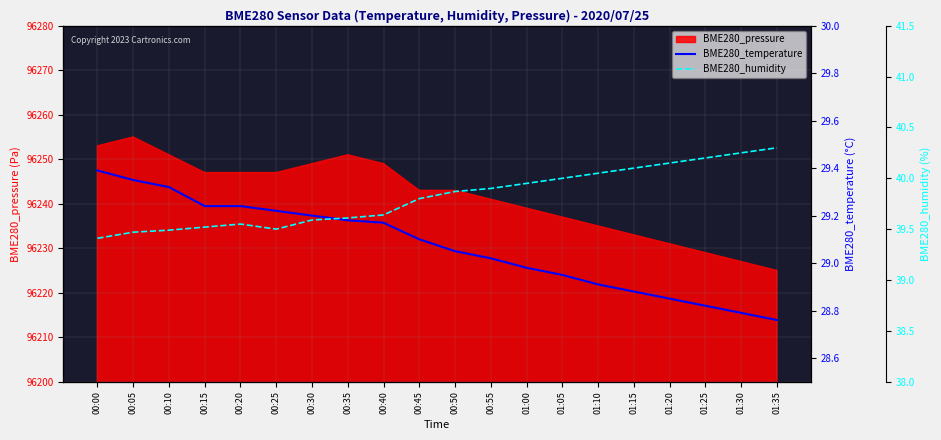

Which series changed the most between 00:40 and 01:00?

BME280_humidity